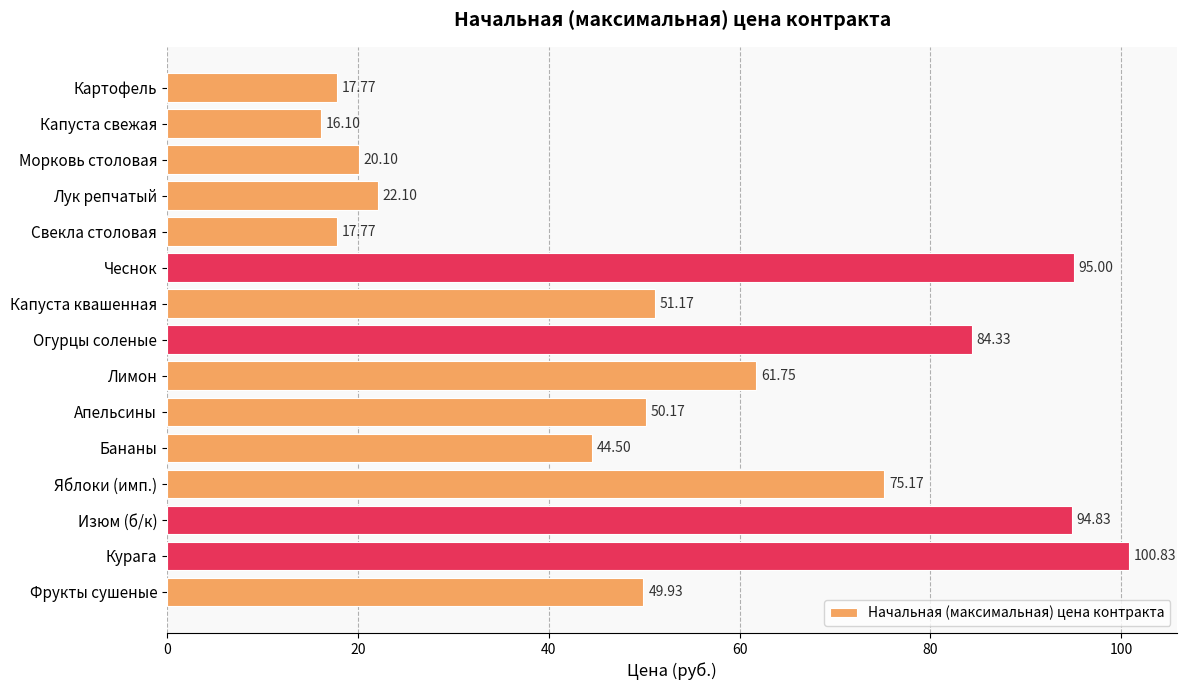

How many series are shown in this chart?

1